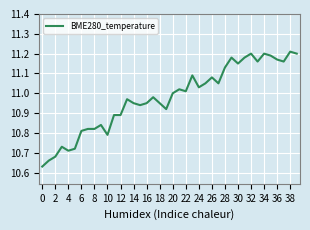

What is the difference between the maximum and minimum values?

0.6